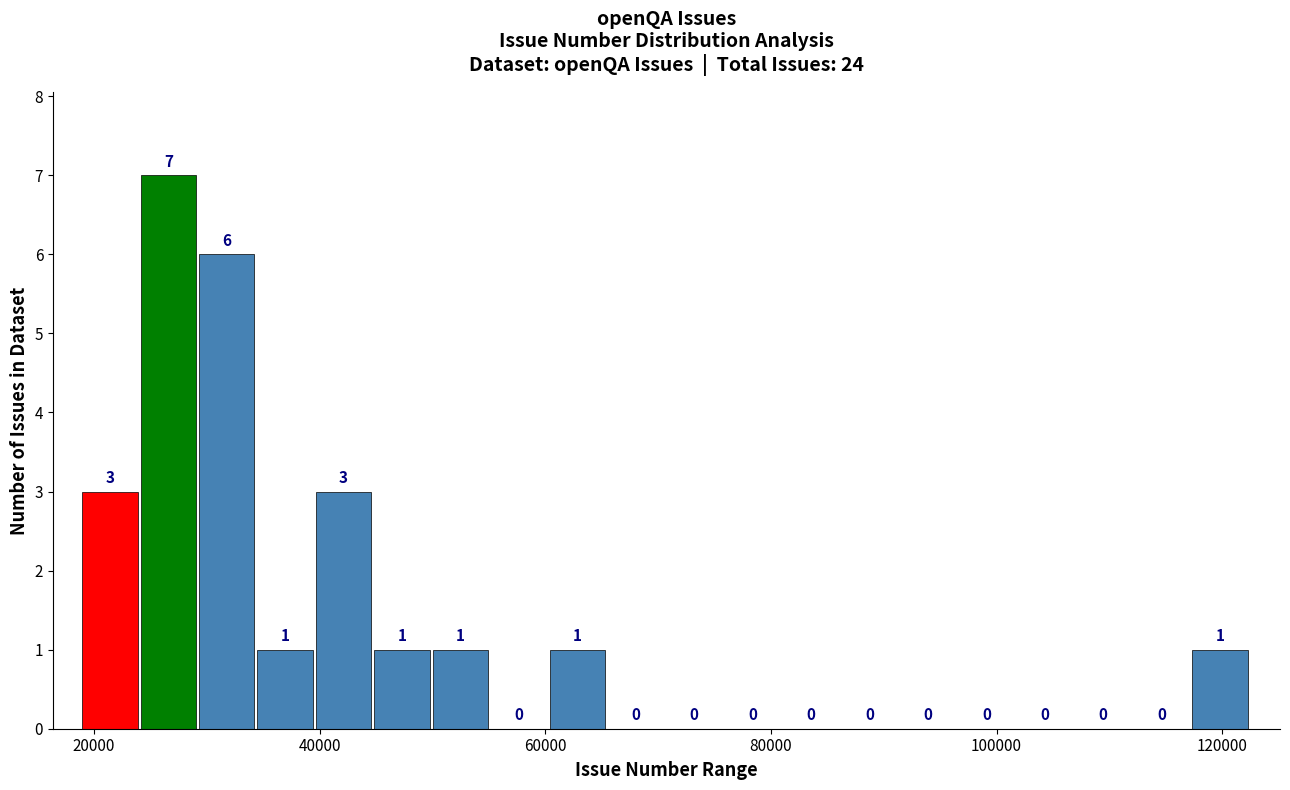

Around what value on the x-axis is the tallest bar? Give the approximate position of its centre, as read against the axis.

26000